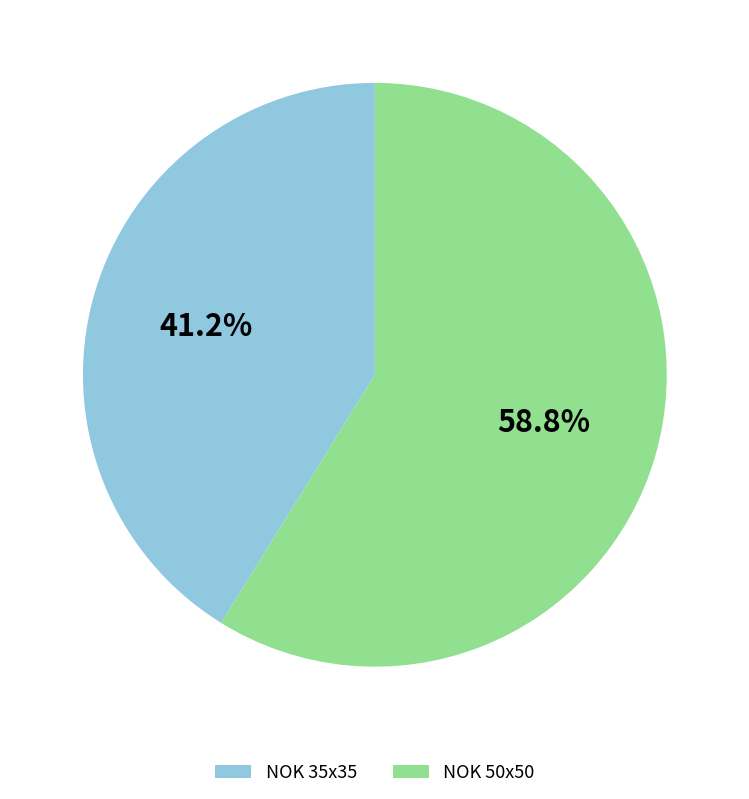

True or false: NOK 35x35 accounts for 30% of the total.

False